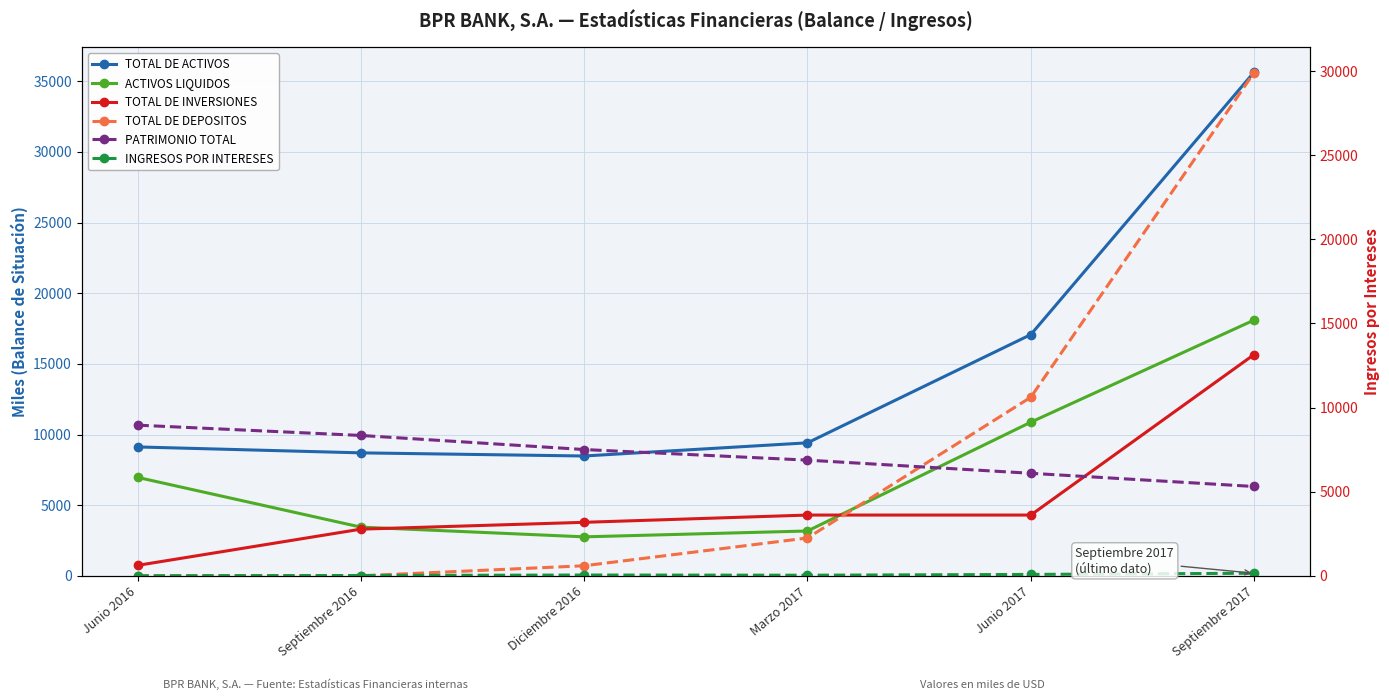

What is the sum of the TOTAL DE ACTIVOS values at Junio 2017 and Septiembre 2016?

25775.0